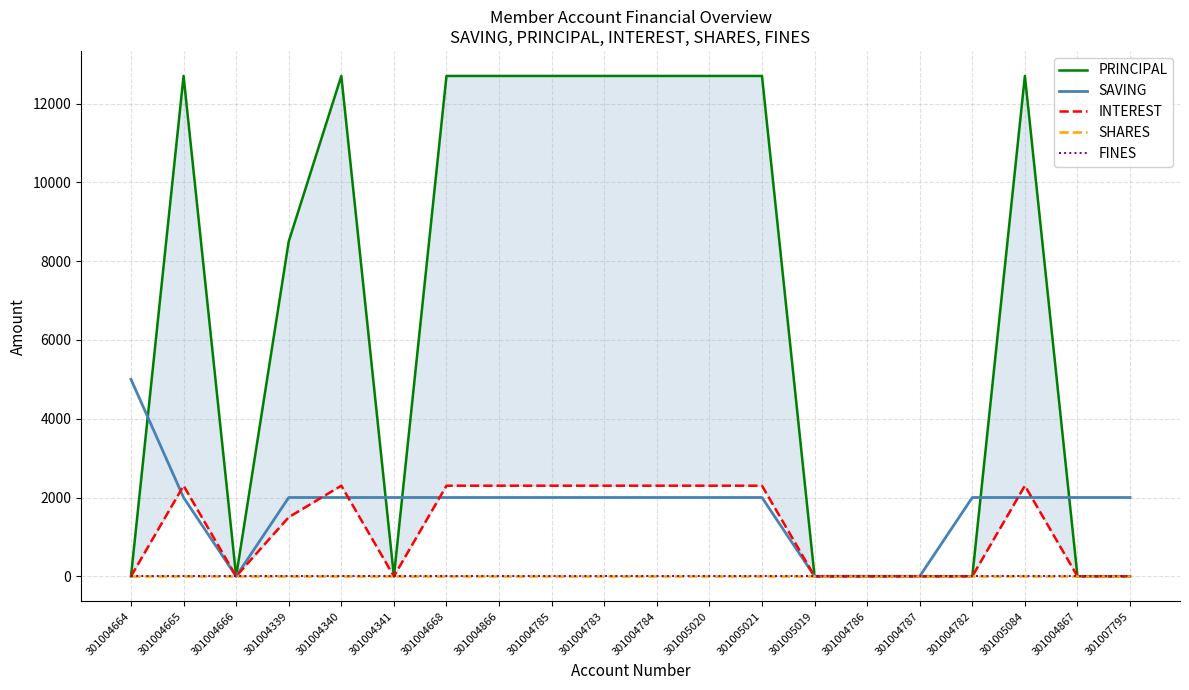

What position from the left is 301004664?

1